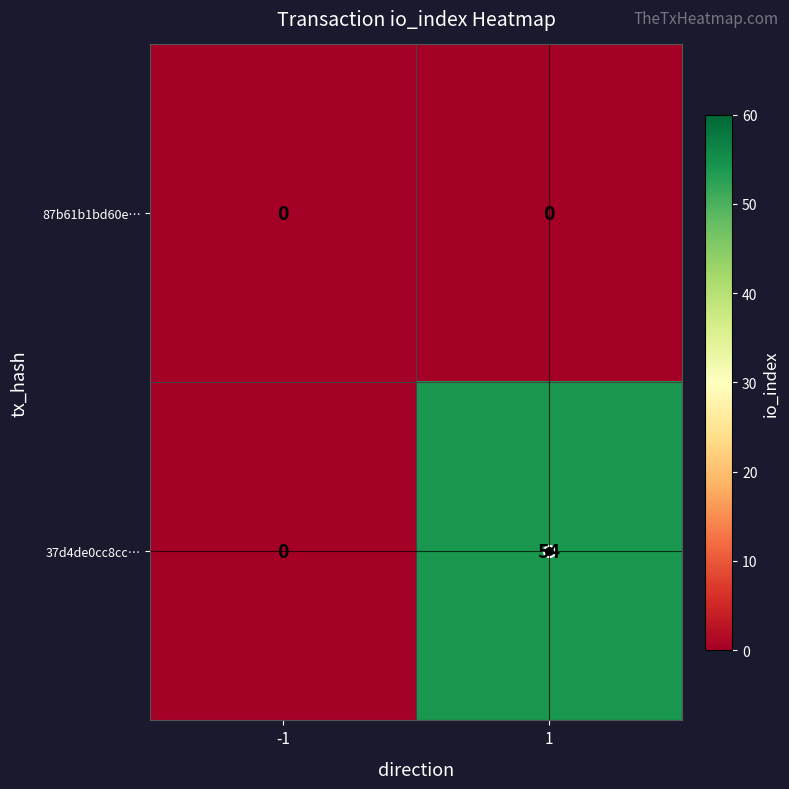

How many series are shown in this chart?

2